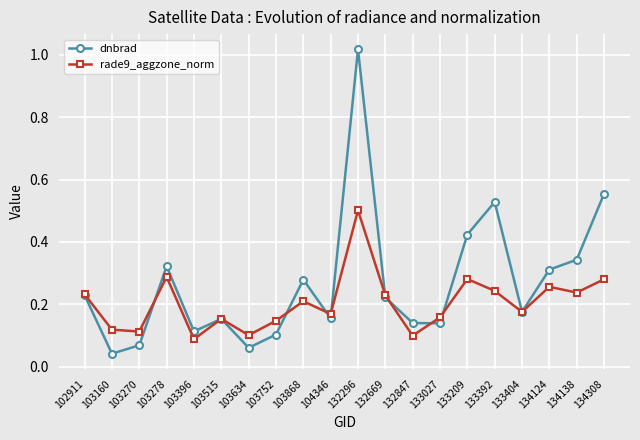

In dnbrad, how many points are higher than both neighbors (excluding endpoints)?

5